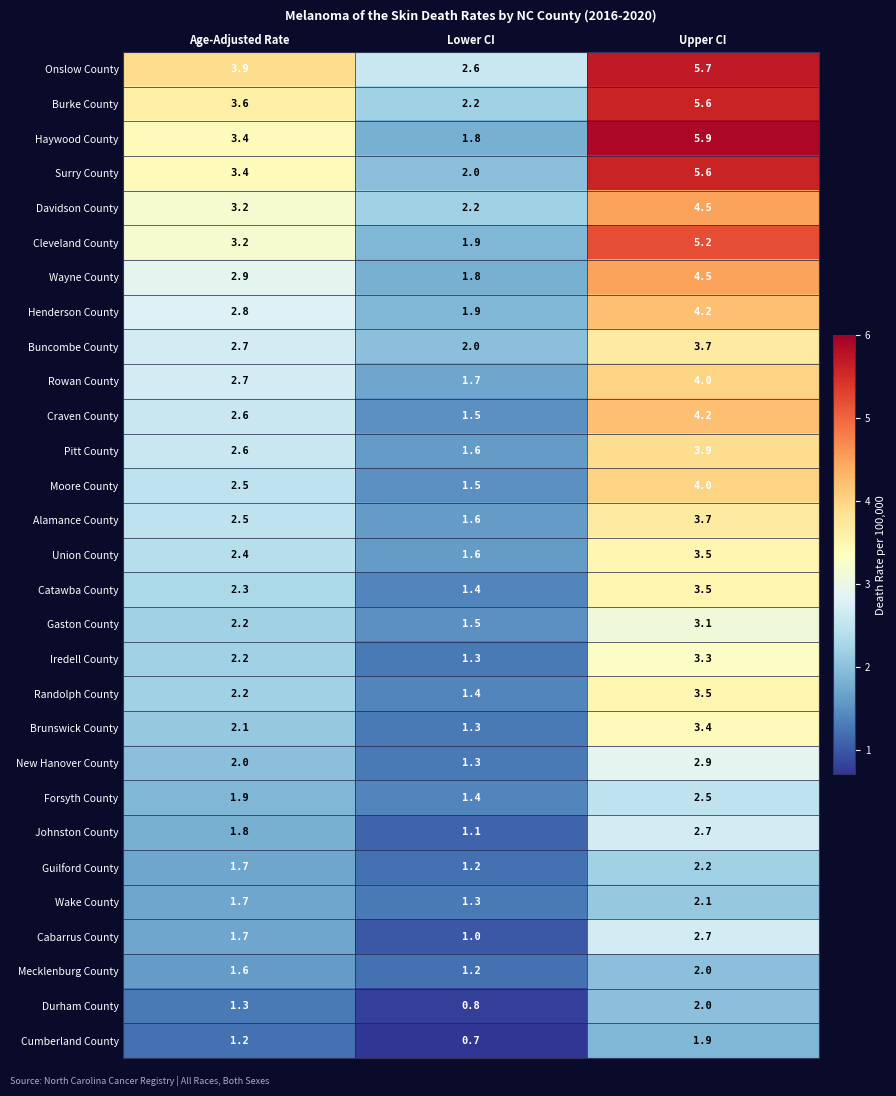

True or false: Iredell County has a value of 3.3 at Upper CI.

True